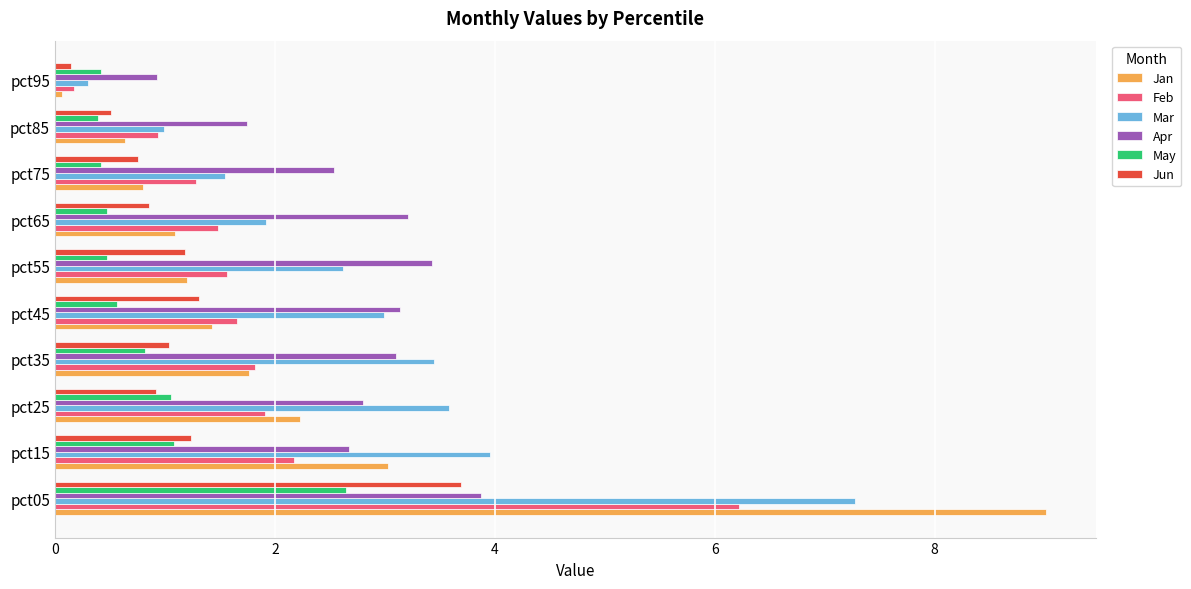

What is the lowest value of the Apr series?

0.9